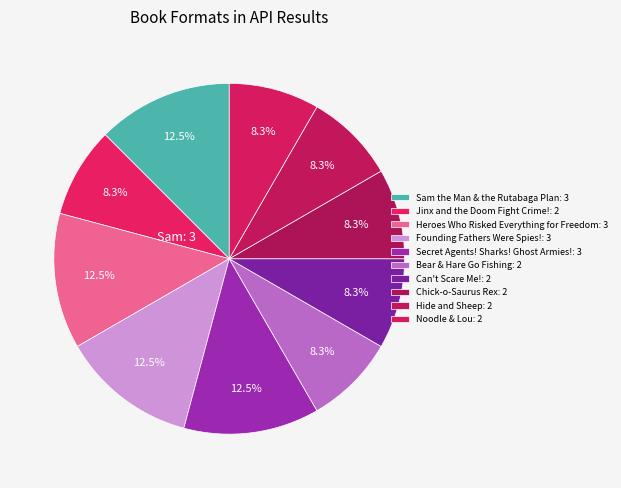

Count the number of slices in the pie.

10